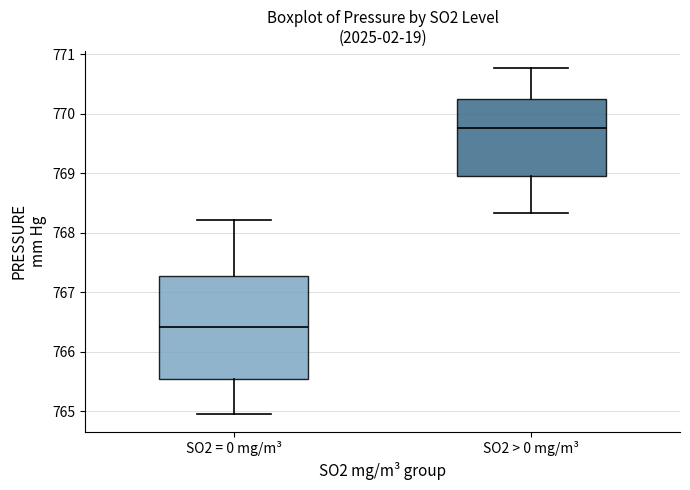

Which box has the highest median line?

SO2 > 0 mg/m³